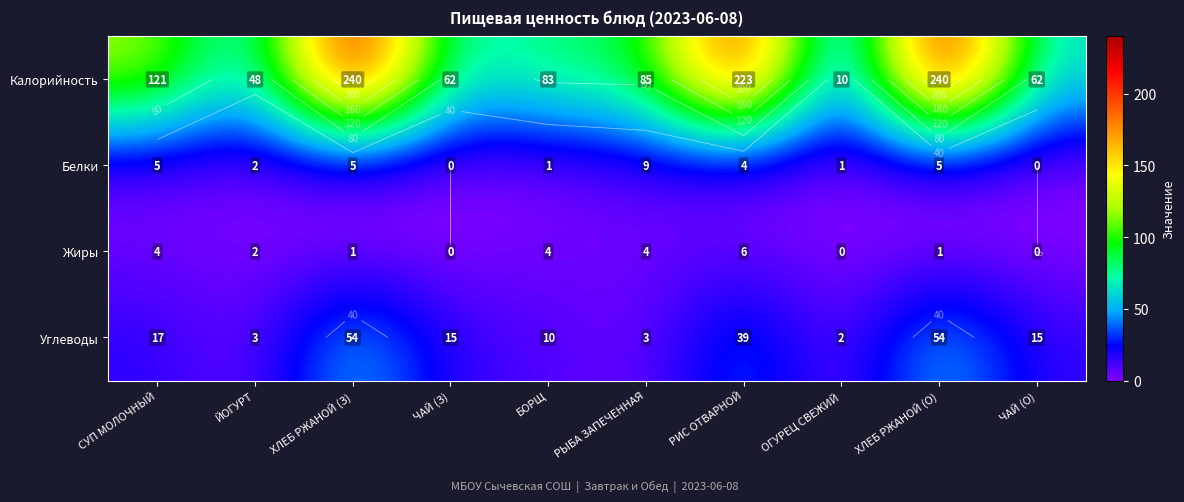

What is the average value of the Углеводы series?

21